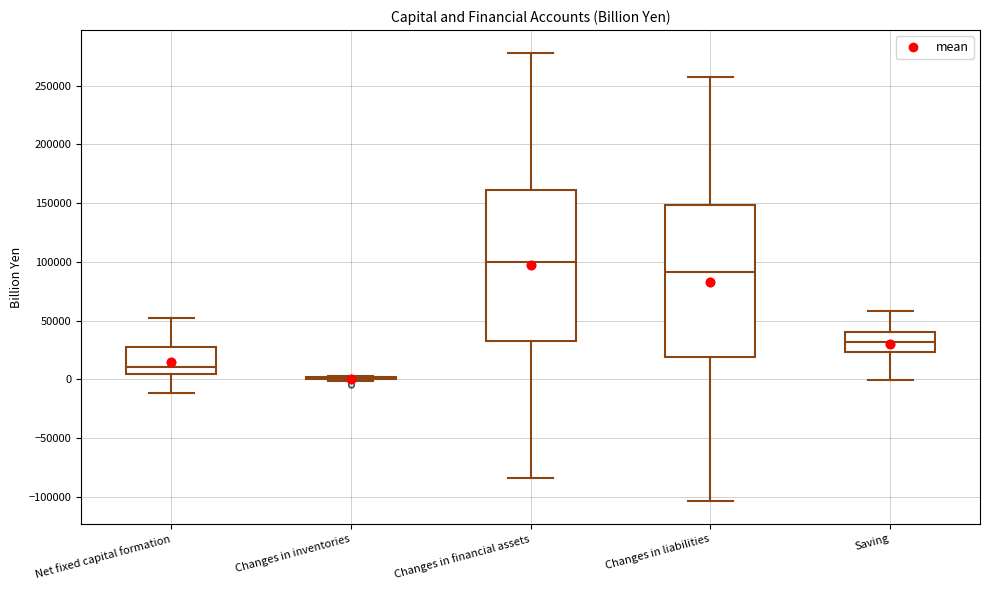

Reading left to right, read every box against the y-axis: the position of its median line, the range the box covers, and the ends of its whiskers. The values are not printed on the chart, so give them approximately, as read against the axis.

Net fixed capital formation: median 10000, box 5000 to 25000, whiskers -10000 to 50000
Changes in inventories: box collapsed to a line at 0, whiskers 0 to 5000
Changes in financial assets: median 100000, box 35000 to 160000, whiskers -85000 to 280000
Changes in liabilities: median 90000, box 20000 to 150000, whiskers -105000 to 260000
Saving: median 30000, box 25000 to 40000, whiskers 0 to 60000